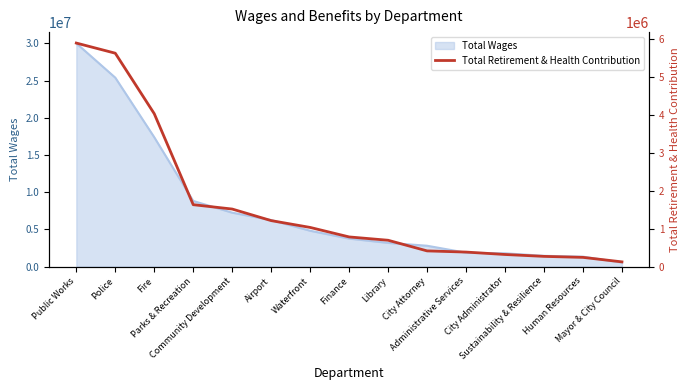

What is the average value?

1612306